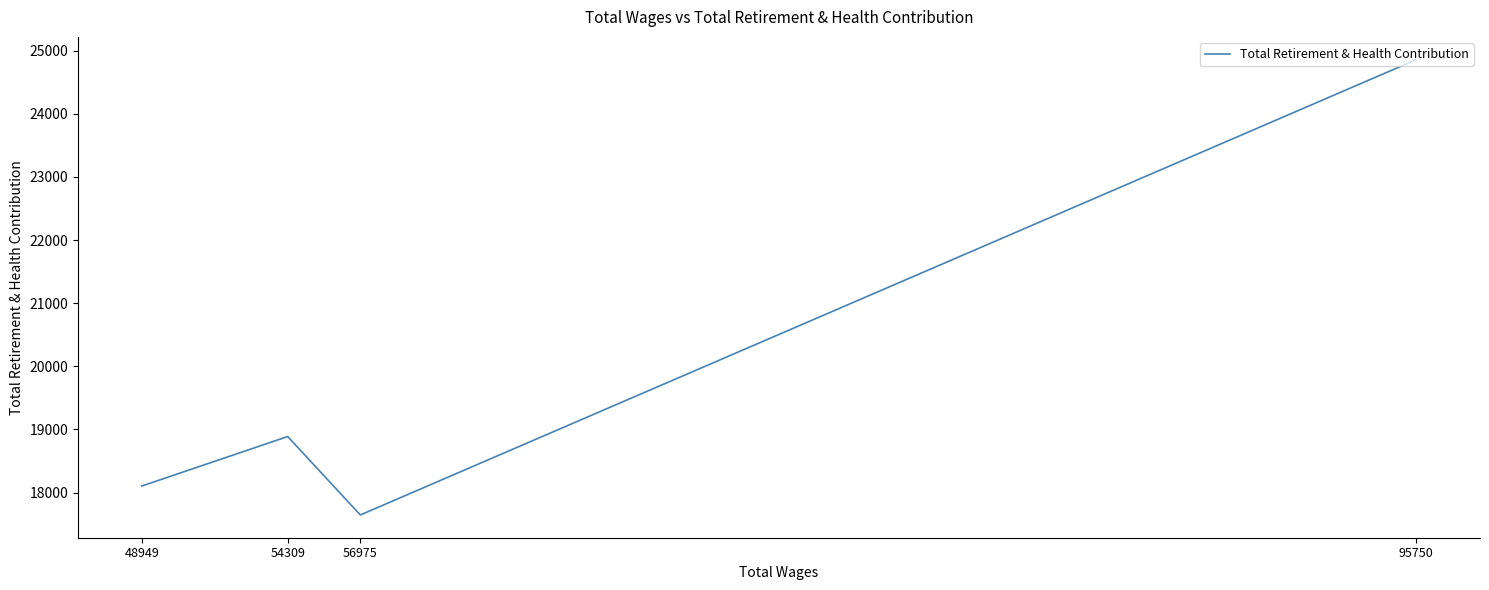

What is the difference between the values at 54309 and 95750?

5970